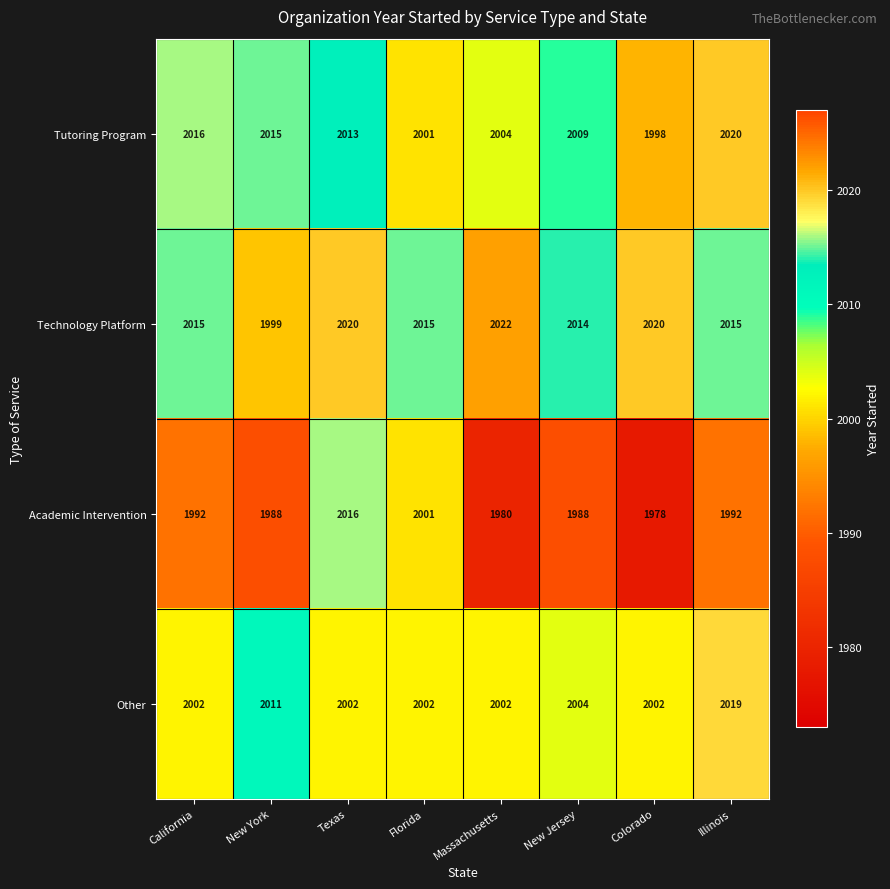

Which category has the lowest value across all series?

Colorado